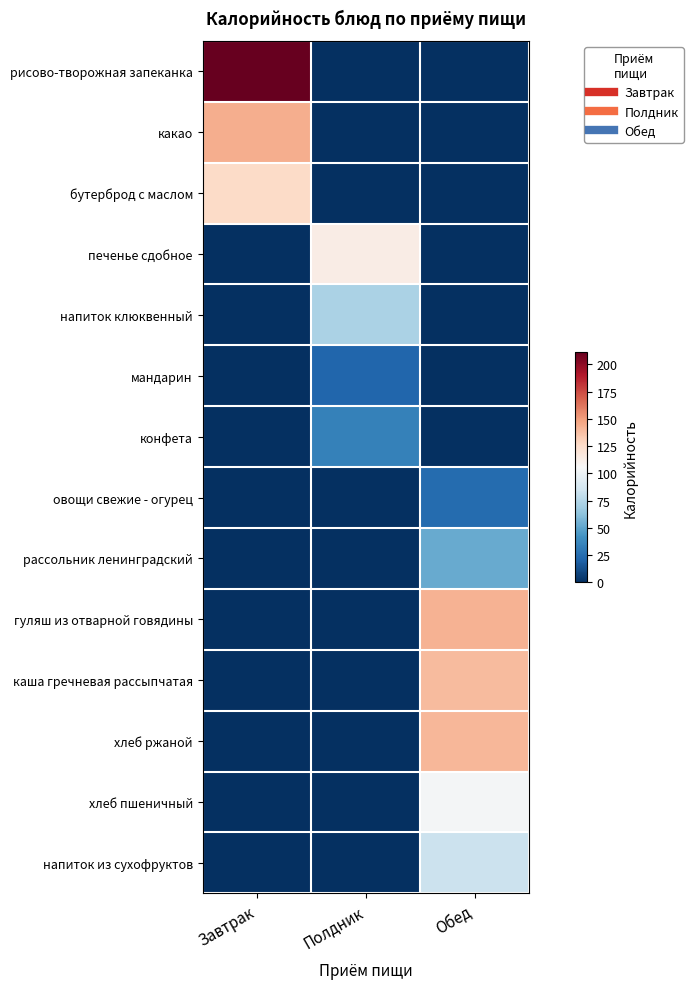

Reading right to left, extract all data points from this chart.

рисово-творожная запеканка: Обед=0.0	Полдник=0.0	Завтрак=211.5
какао: Обед=0.0	Полдник=0.0	Завтрак=144.0
бутерброд с маслом: Обед=0.0	Полдник=0.0	Завтрак=126.0
печенье сдобное: Обед=0.0	Полдник=113.2	Завтрак=0.0
напиток клюквенный: Обед=0.0	Полдник=72.4	Завтрак=0.0
мандарин: Обед=0.0	Полдник=21.7	Завтрак=0.0
конфета: Обед=0.0	Полдник=34.3	Завтрак=0.0
овощи свежие - огурец: Обед=24.0	Полдник=0.0	Завтрак=0.0
рассольник ленинградский: Обед=52.4	Полдник=0.0	Завтрак=0.0
гуляш из отварной говядины: Обед=142.4	Полдник=0.0	Завтрак=0.0
каша гречневая рассыпчатая: Обед=139.3	Полдник=0.0	Завтрак=0.0
хлеб ржаной: Обед=141.0	Полдник=0.0	Завтрак=0.0
хлеб пшеничный: Обед=104.0	Полдник=0.0	Завтрак=0.0
напиток из сухофруктов: Обед=83.0	Полдник=0.0	Завтрак=0.0